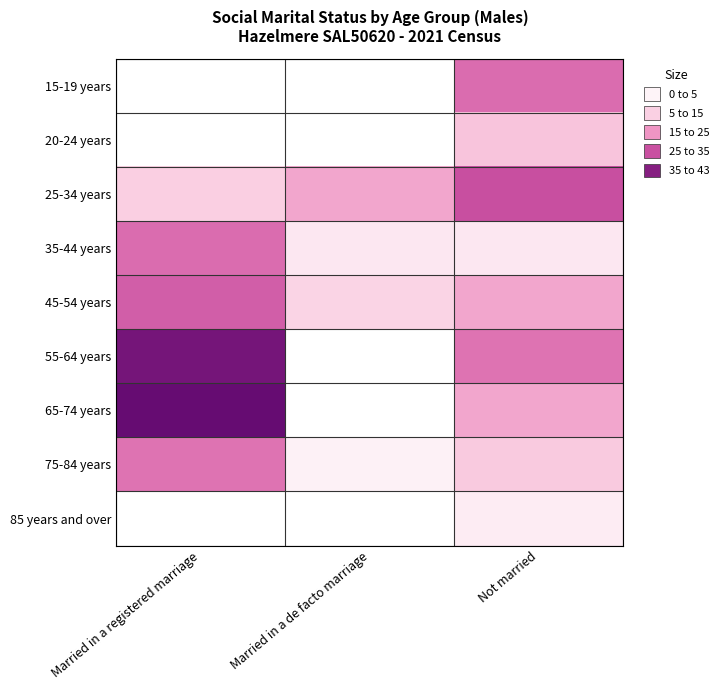

Reading left to right, list all the values displayed in this chart.

15-19 years: Married in a registered marriage=0	Married in a de facto marriage=0	Not married=26
20-24 years: Married in a registered marriage=0	Married in a de facto marriage=0	Not married=12
25-34 years: Married in a registered marriage=10	Married in a de facto marriage=17	Not married=30
35-44 years: Married in a registered marriage=26	Married in a de facto marriage=5	Not married=5
45-54 years: Married in a registered marriage=28	Married in a de facto marriage=9	Not married=17
55-64 years: Married in a registered marriage=41	Married in a de facto marriage=0	Not married=25
65-74 years: Married in a registered marriage=43	Married in a de facto marriage=0	Not married=17
75-84 years: Married in a registered marriage=25	Married in a de facto marriage=3	Not married=11
85 years and over: Married in a registered marriage=0	Married in a de facto marriage=0	Not married=4